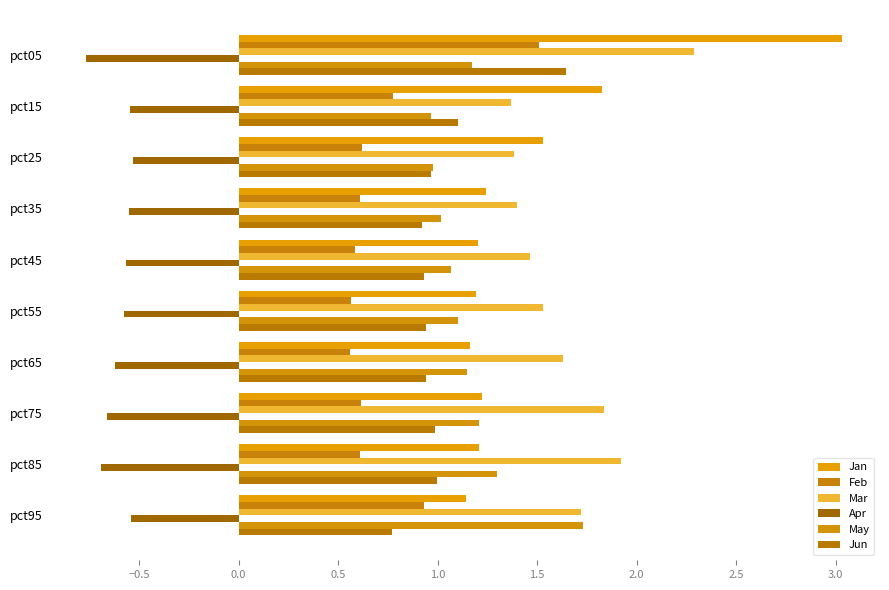

Reading left to right, list all the values displayed in this chart.

Jan: 3.0	1.8	1.5	1.2	1.2	1.2	1.2	1.2	1.2	1.1
Feb: 1.5	0.8	0.6	0.6	0.6	0.6	0.6	0.6	0.6	0.9
Mar: 2.3	1.4	1.4	1.4	1.5	1.5	1.6	1.8	1.9	1.7
Apr: -0.8	-0.5	-0.5	-0.5	-0.6	-0.6	-0.6	-0.7	-0.7	-0.5
May: 1.2	1.0	1.0	1.0	1.1	1.1	1.1	1.2	1.3	1.7
Jun: 1.6	1.1	1.0	0.9	0.9	0.9	0.9	1.0	1.0	0.8